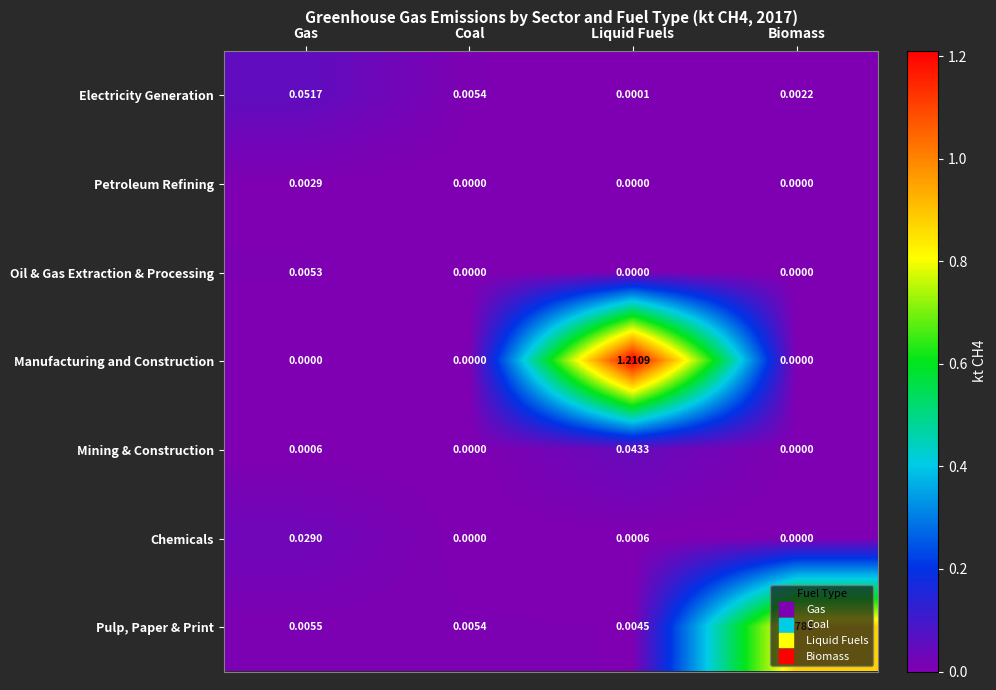

Is the value of Electricity Generation at Coal greater than the value of Mining & Construction at Biomass?

Yes